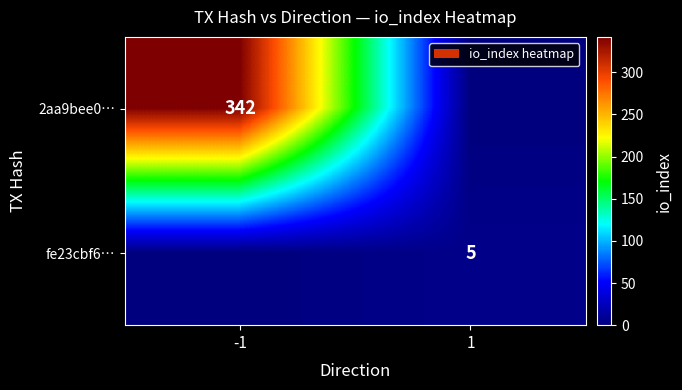

True or false: fe23cbf6… has a value of 7 at 1.

False